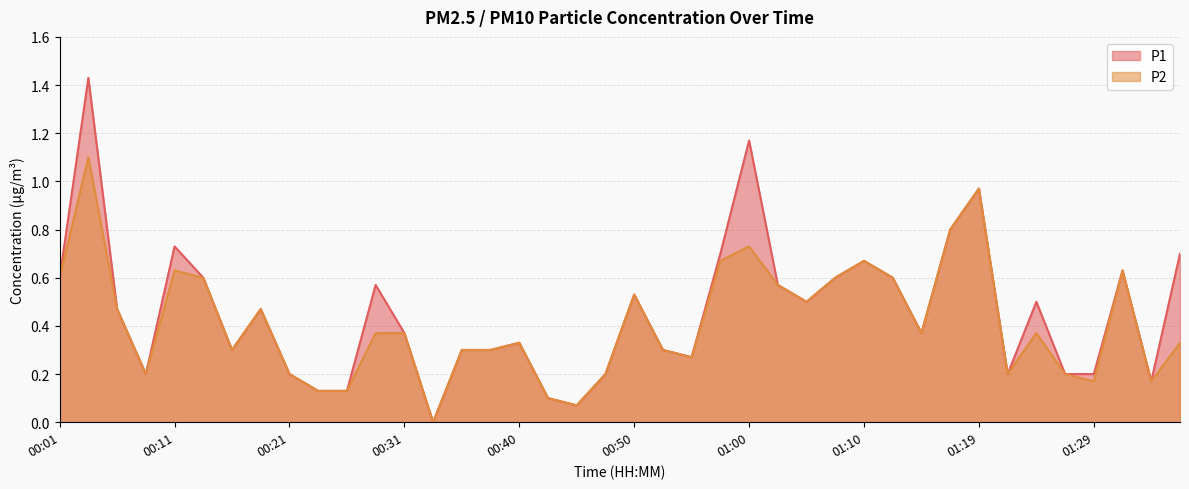

Count the number of data series in this chart.

2